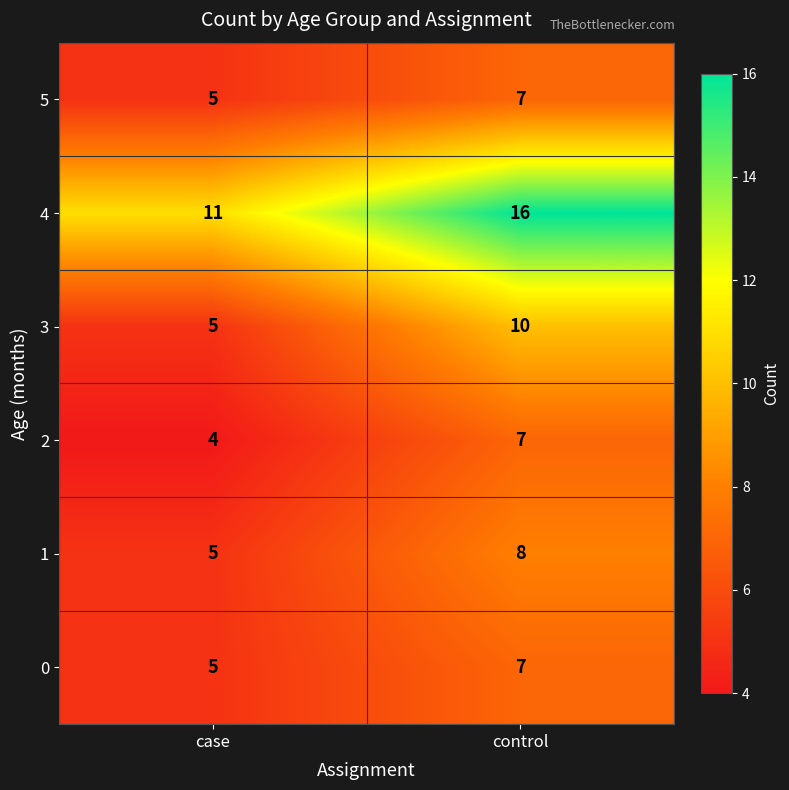

What is the difference between the highest and lowest values at control?

9